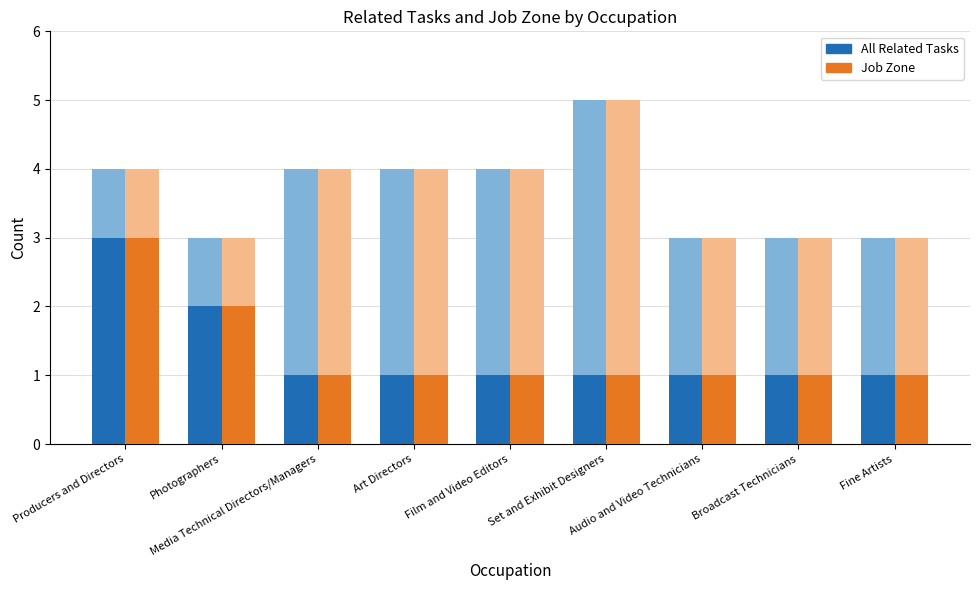

What is the difference between the second highest and minimum values in the Job Zone series?

1